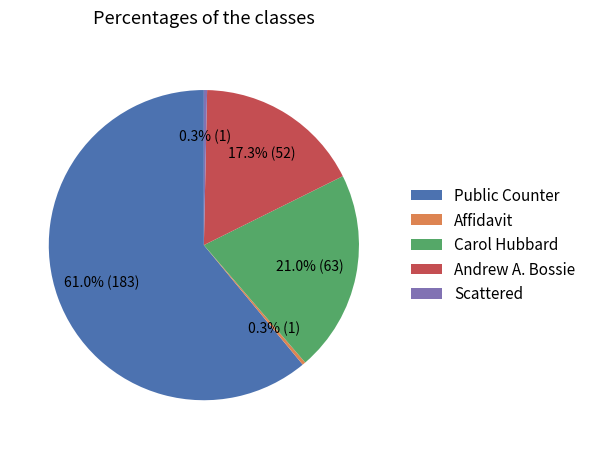

What portion of the pie excludes Scattered?

99.7%